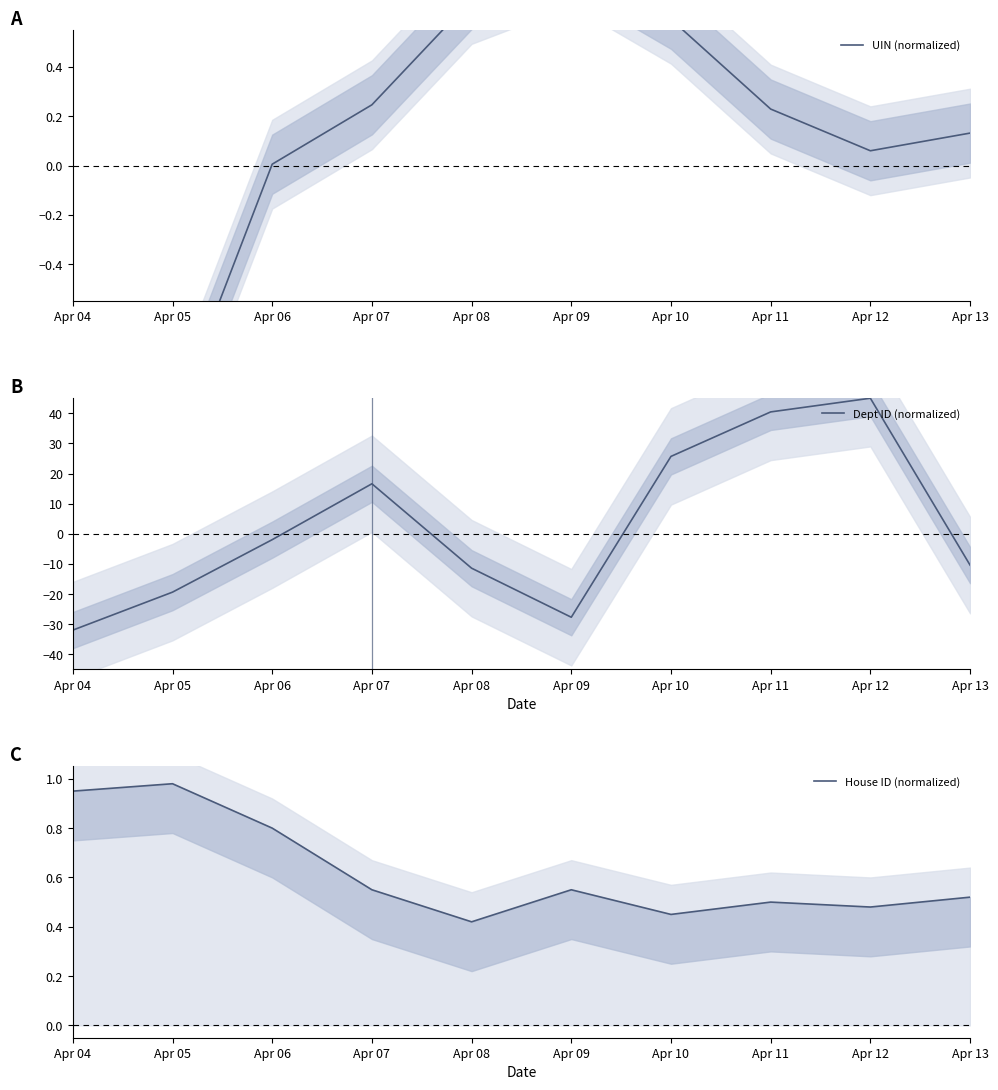

In House ID (normalized), how many points are higher than both neighbors (excluding endpoints)?

3